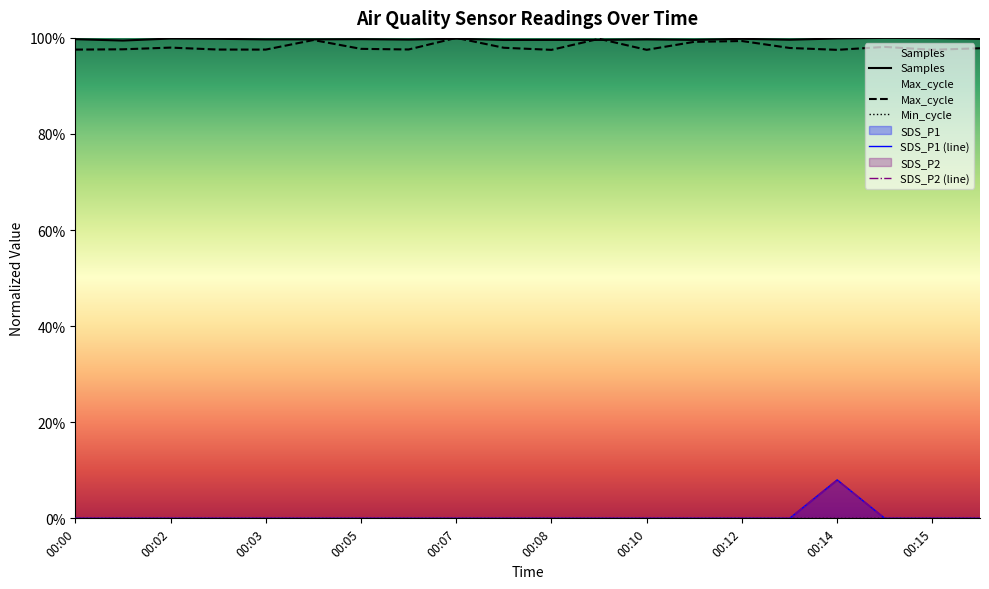

Reading right to left, what are all the values shown in this chart?

SDS_P1: 0.0	0.0	0.0	8.0	0.0	0.0	0.0	0.0	0.0	0.0	0.0	0.0	0.0	0.0	0.0	0.0	0.0	0.0	0.0	0.0
SDS_P2: 0.0	0.0	0.0	8.0	0.0	0.0	0.0	0.0	0.0	0.0	0.0	0.0	0.0	0.0	0.0	0.0	0.0	0.0	0.0	0.0
Max_cycle: 97.8	97.5	98.1	97.5	97.9	99.3	99.2	97.5	99.8	97.5	97.9	100.0	97.6	97.7	99.6	97.6	97.6	98.0	97.6	97.6
Samples: 99.8	100.0	100.0	99.9	99.6	99.8	99.6	99.7	99.6	99.6	99.6	99.8	99.6	99.7	99.7	99.7	99.8	99.9	99.4	99.7